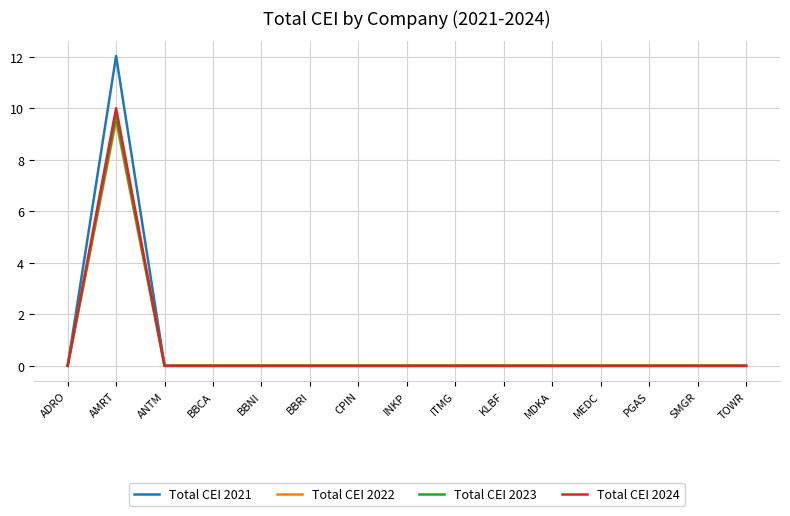

Which series has the widest spread of values?

Total CEI 2021